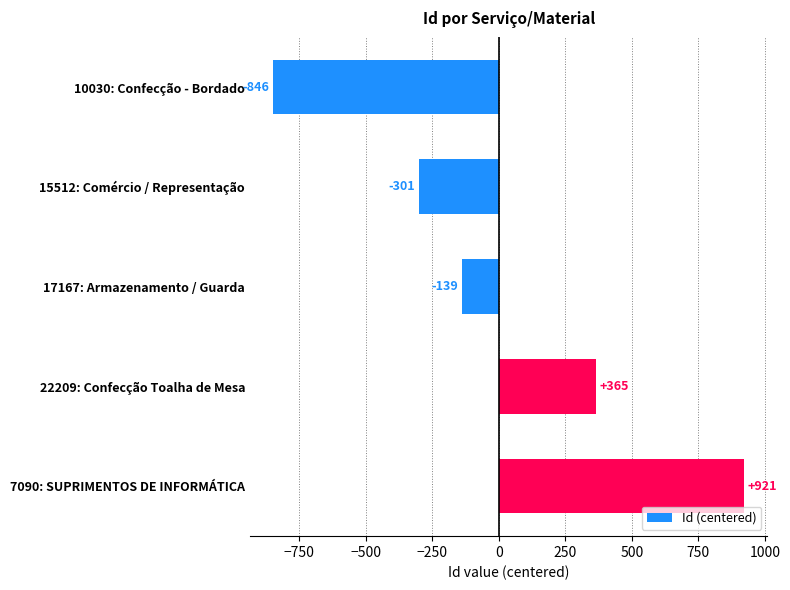

Are the bars grouped side by side (vs. stacked)?

No